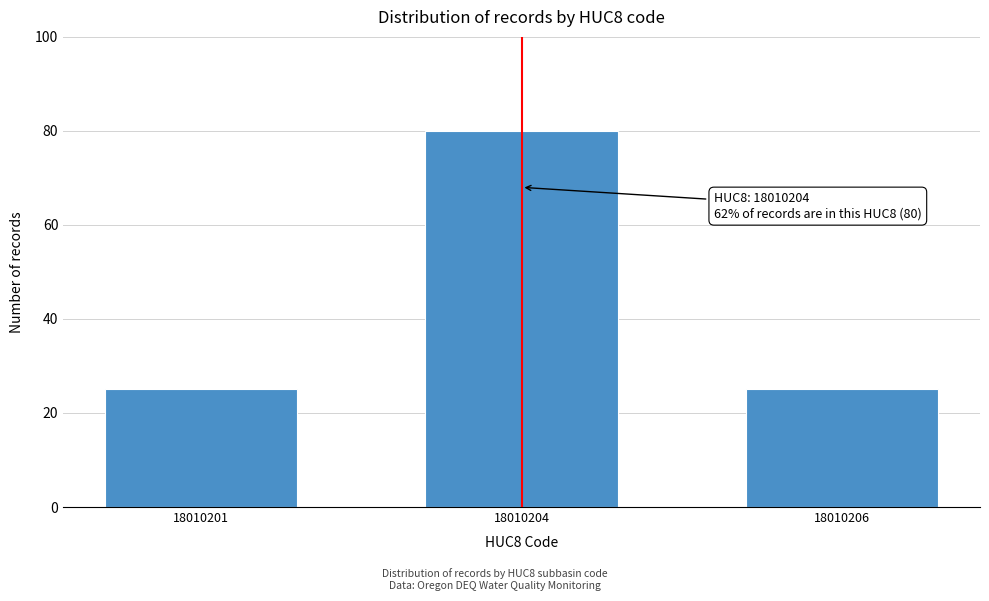

Reading left to right, transcribe all the data shown in this chart.

18010201=25	18010204=80	18010206=25